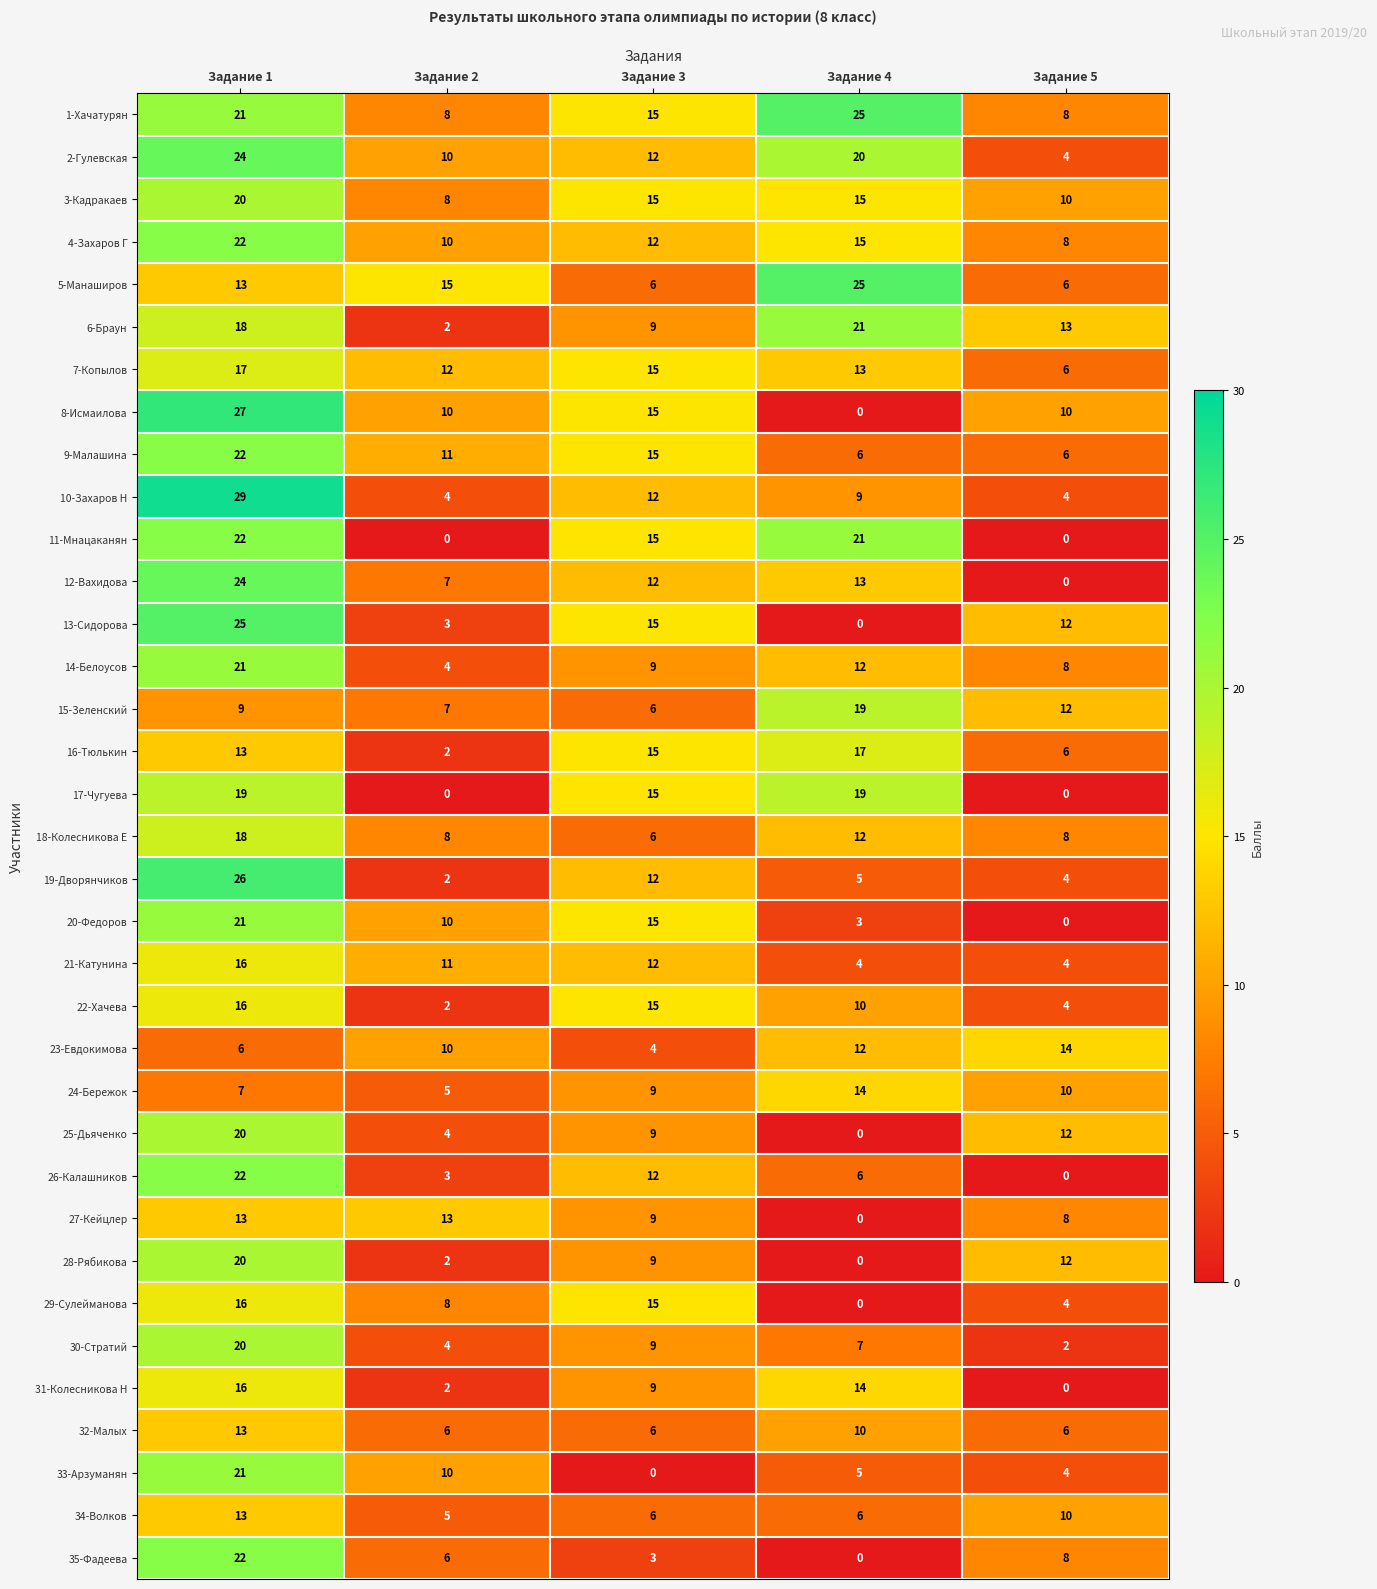

Count the number of categories in the chart.

5